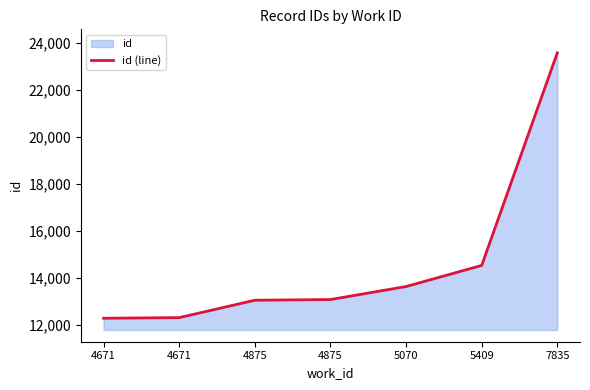

How many lines are shown in the chart?

1